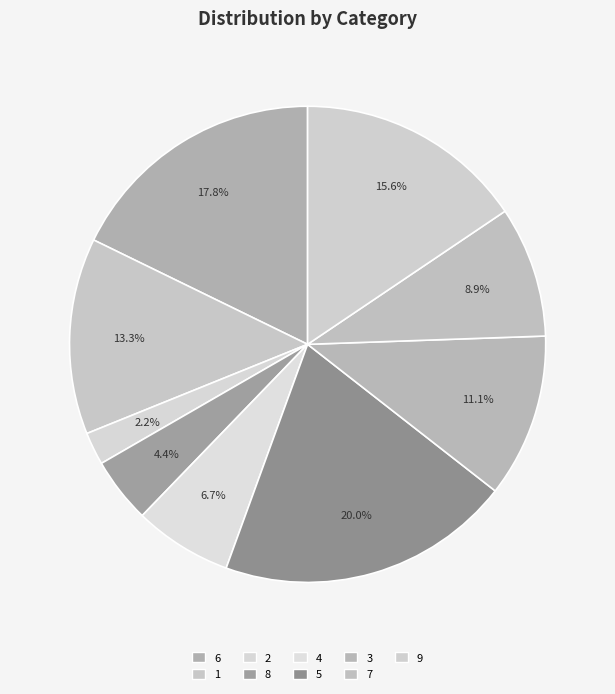

What is the change in value from 8 to 4?

+1